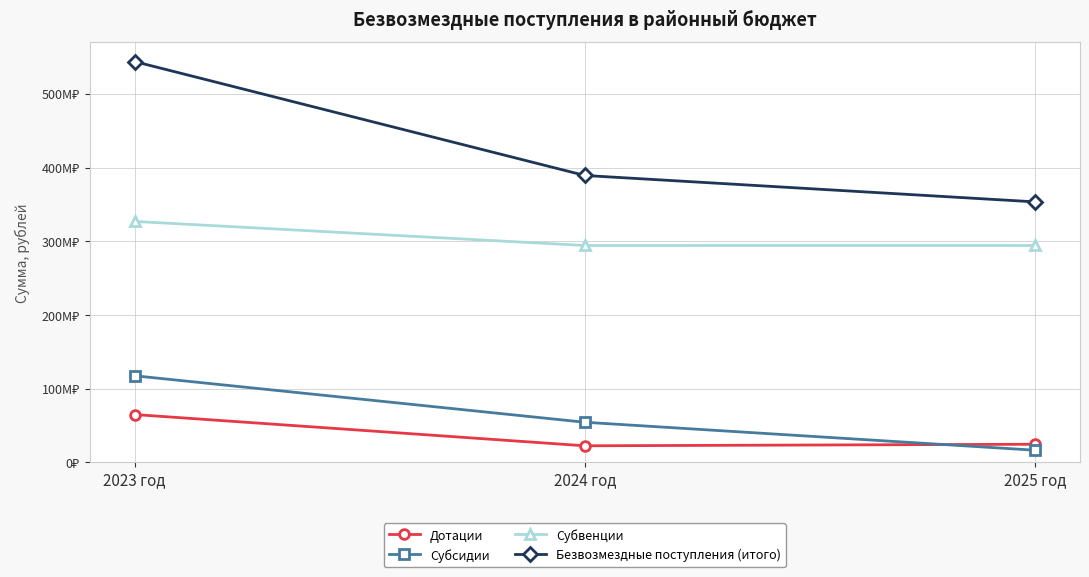

What is the difference between the Безвозмездные поступления (итого) values at 2024 год and 2025 год?

35798151.1